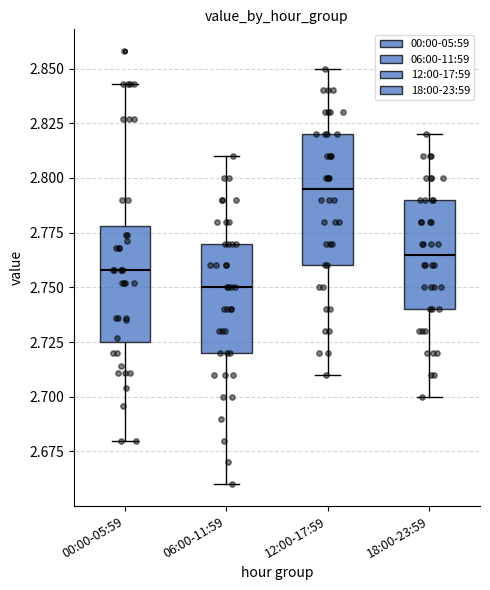

Reading left to right, transcribe this box plot: for each box, give where its median line is, the range the box spans, and where its two whiskers end, as read against the y-axis. The values are not printed on the chart, so give them approximately, as read against the axis.

00:00-05:59: median 2.760, box 2.725 to 2.780, whiskers 2.680 to 2.845
06:00-11:59: median 2.750, box 2.720 to 2.770, whiskers 2.660 to 2.810
12:00-17:59: median 2.795, box 2.760 to 2.820, whiskers 2.710 to 2.850
18:00-23:59: median 2.765, box 2.740 to 2.790, whiskers 2.700 to 2.820